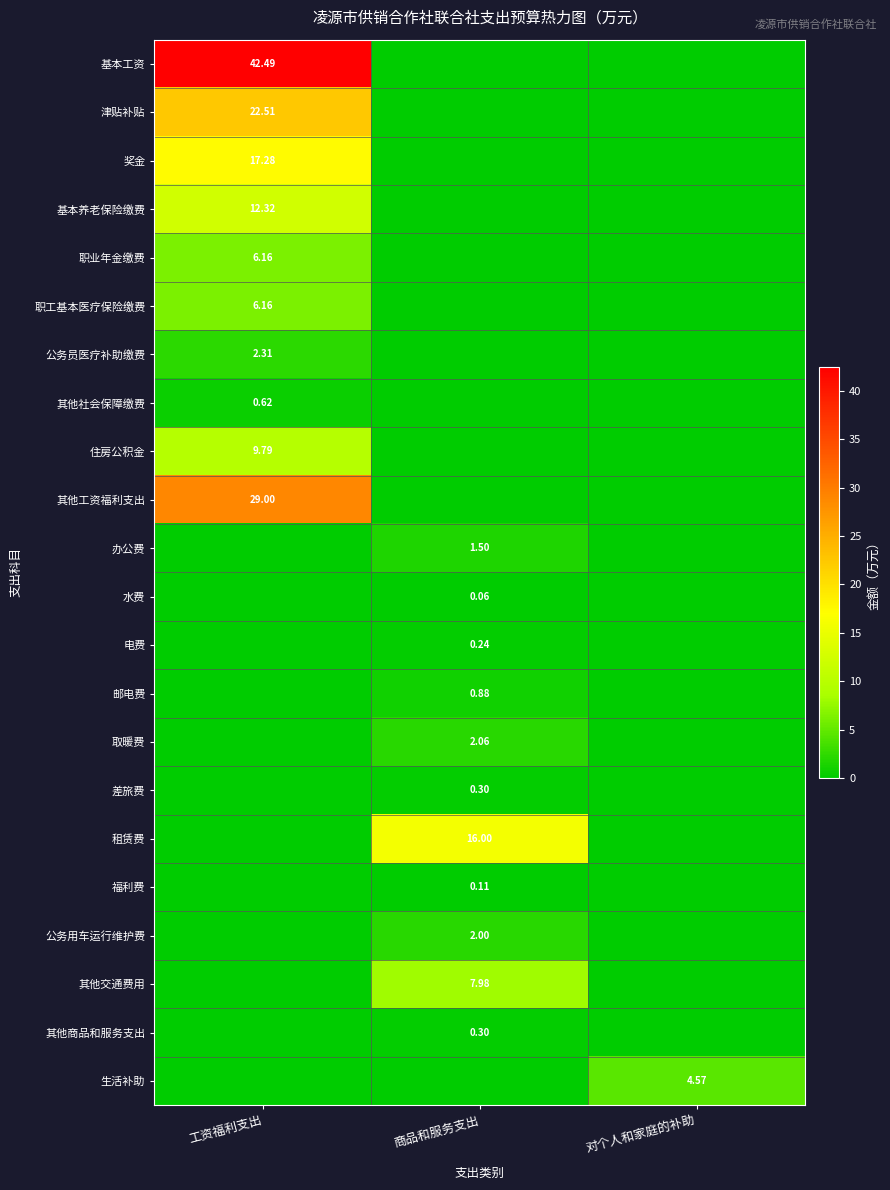

Which category has the lowest value in the 基本工资 series?

商品和服务支出